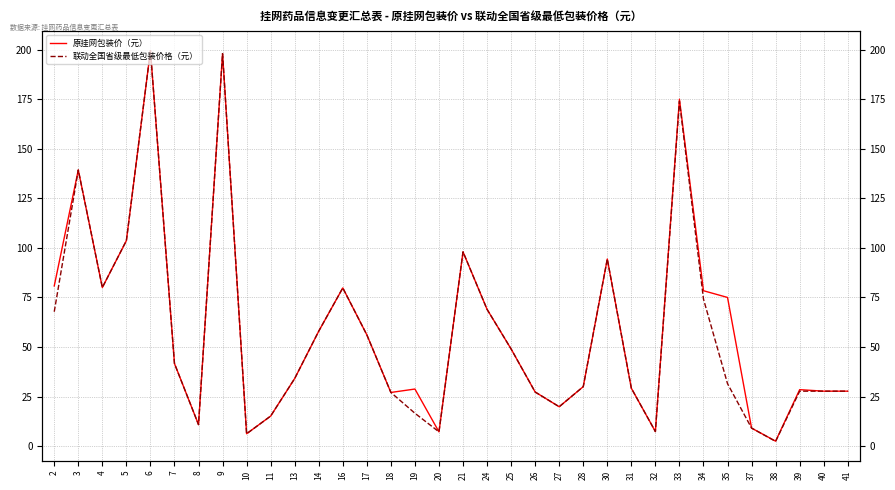

Is it true that 原挂网包装价（元） equals 54.0 at 6?

False